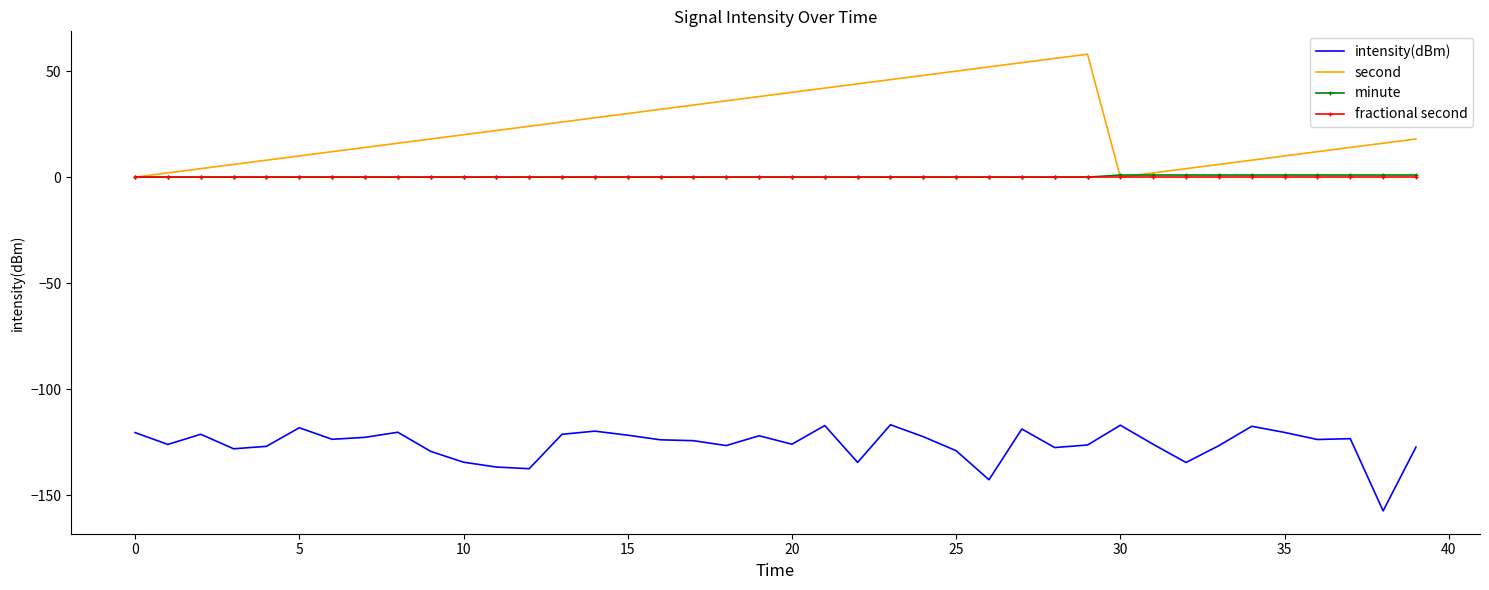

What is the lowest value of the intensity(dBm) series?

-157.4